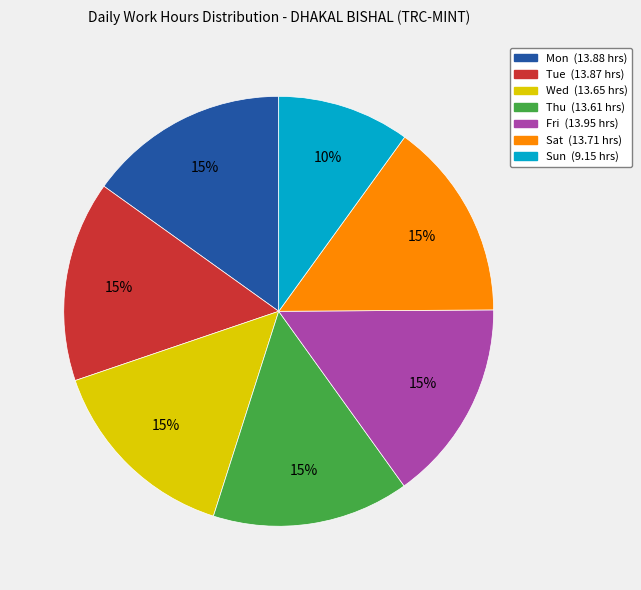

Approximately how many times larger is the value at Thu (13.61 hrs) compared to Sat (13.71 hrs)?

1.0